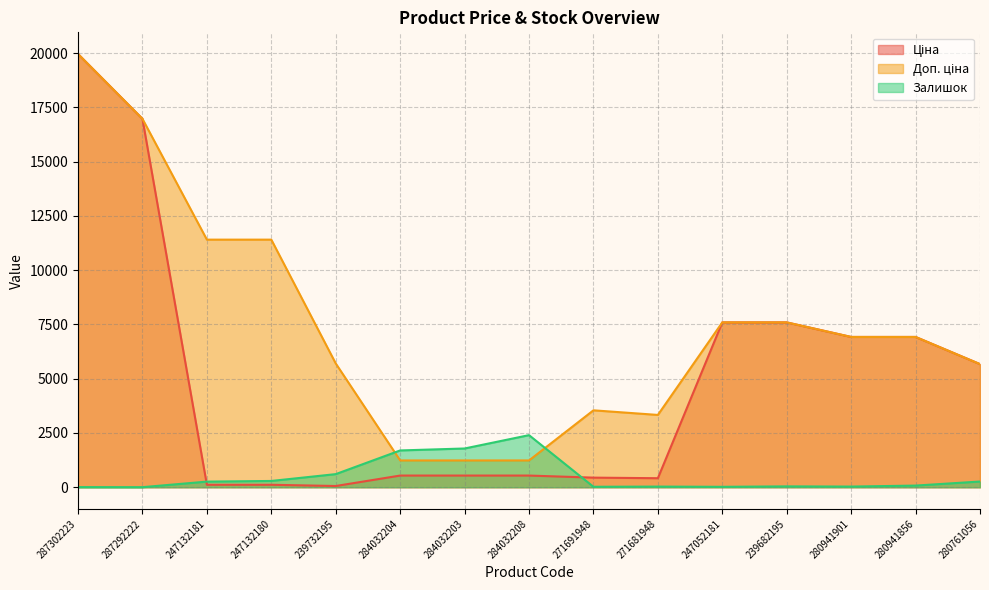

Is the value of Ціна at 284032203 greater than the value of Доп. ціна at 284032203?

No